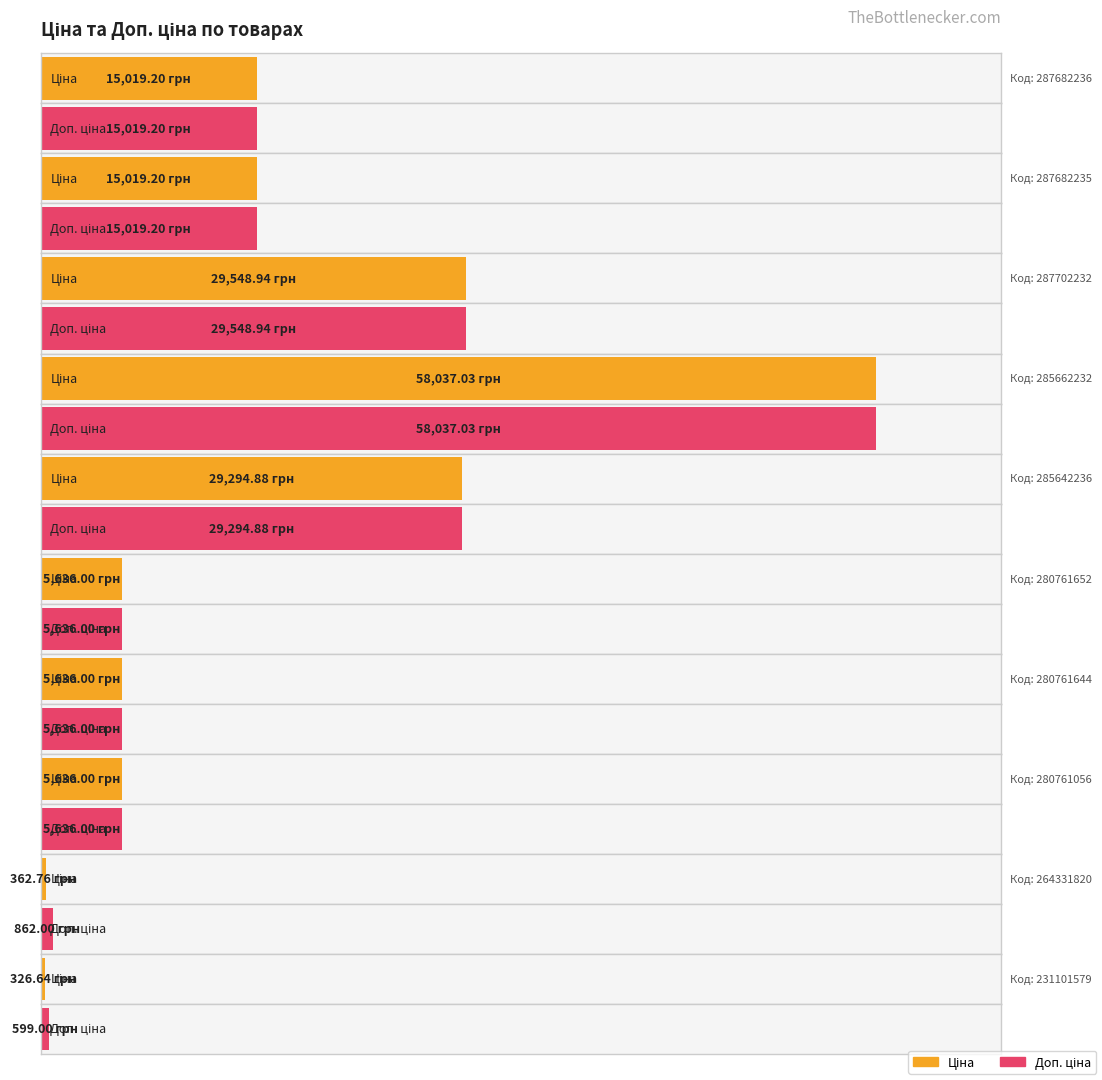

What is the maximum value shown in the chart?

58037.0